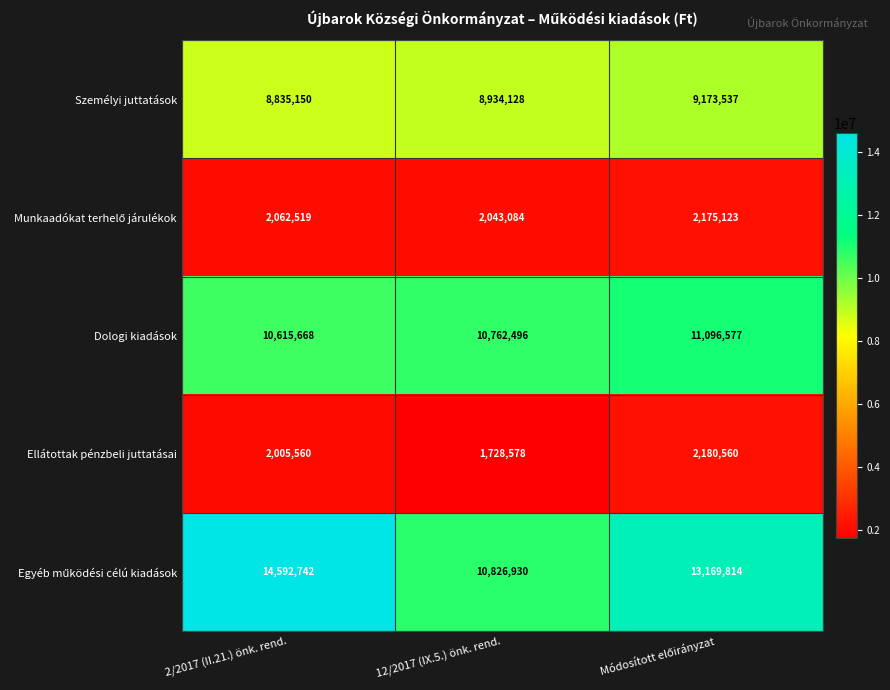

At how many categories does at least one series exceed 11463344?

2